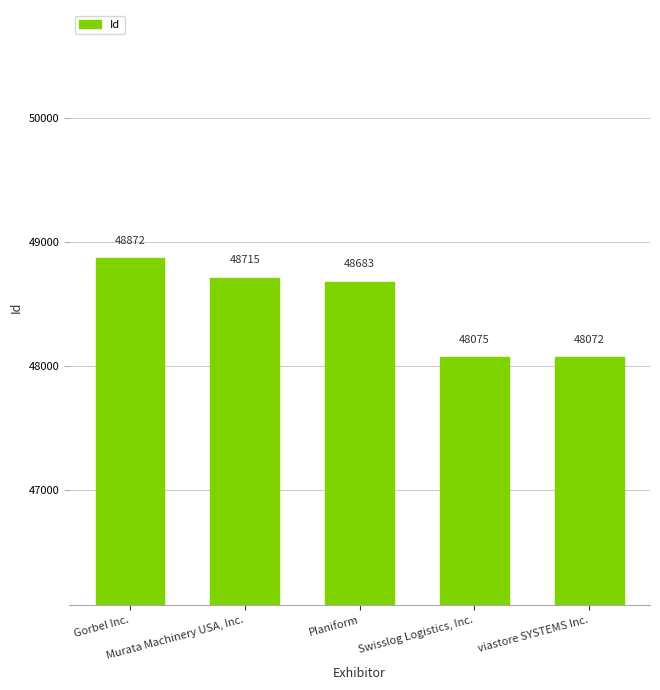

True or false: the data shows 48683 at Planiform.

True